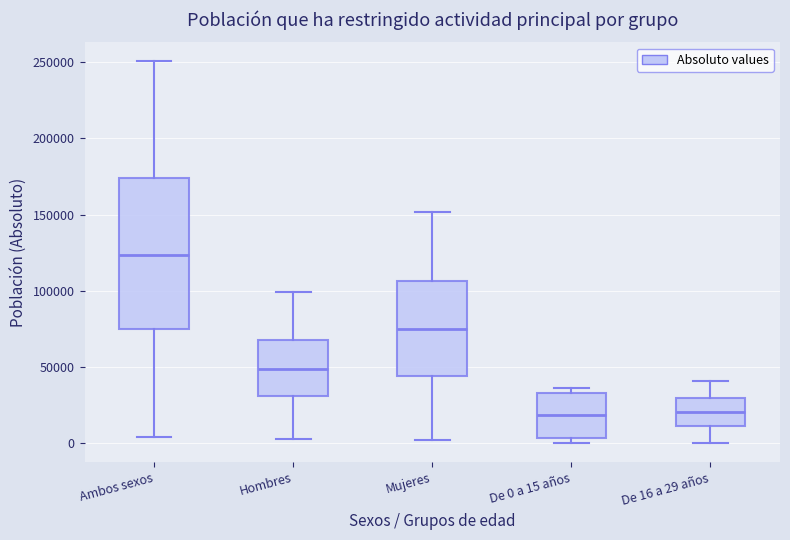

Where does the lower whisker of the box for Ambos sexos end on the y-axis? The values are not printed on the chart, so give them approximately, as read against the axis.

5000